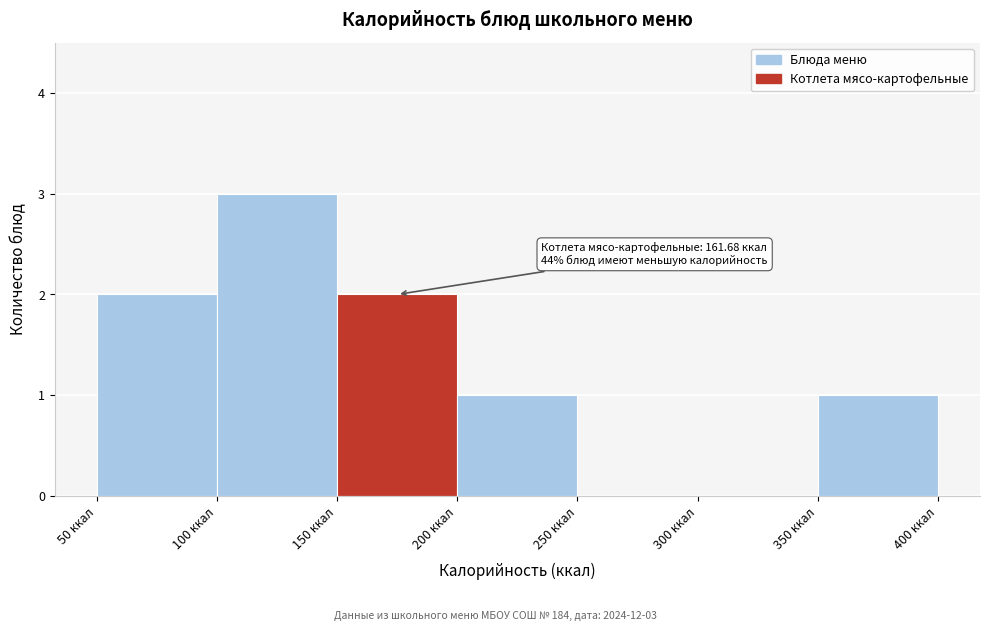

Over which range of the x-axis is the bar tallest?

100 to 150